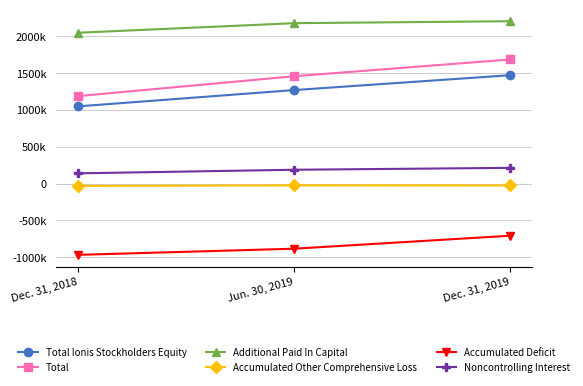

Reading left to right, what are all the values shown in this chart?

Total Ionis Stockholders Equity: 1048079	1269384	1471094
Total: 1187160	1457202	1684547
Additional Paid In Capital: 2047250	2177222	2203778
Accumulated Other Comprehensive Loss: -32016	-24252	-25290
Accumulated Deficit: -967293	-883726	-707534
Noncontrolling Interest: 139081	187818	213453